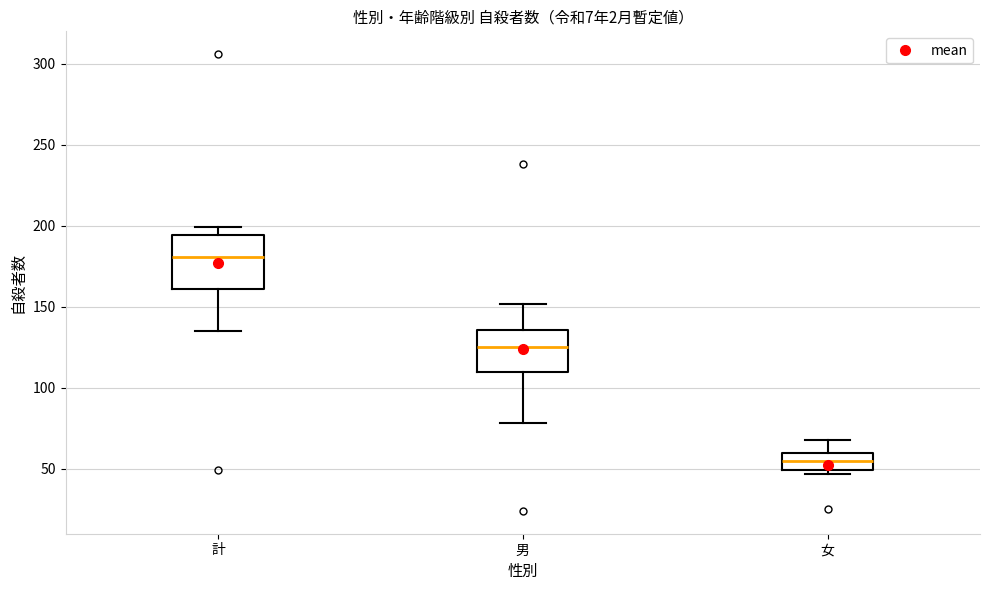

Which box has the highest median line?

計